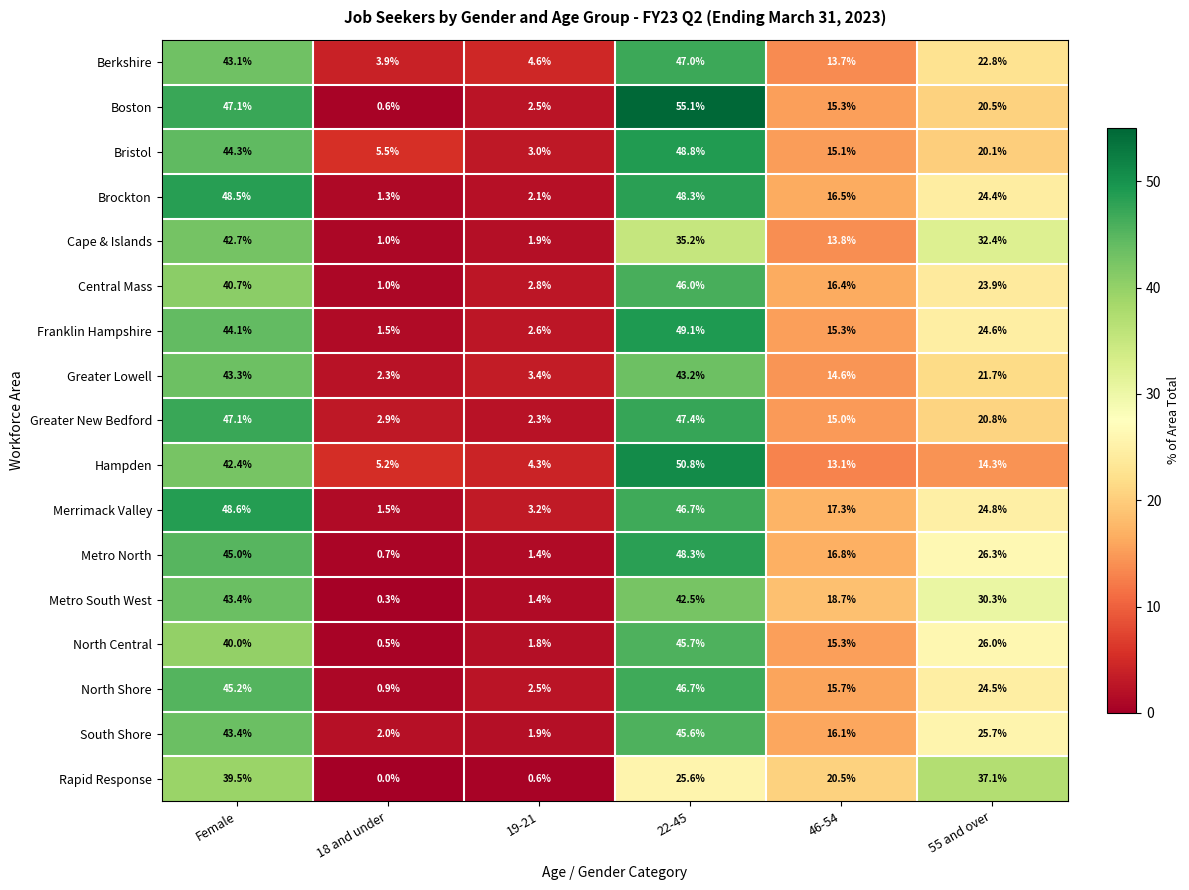

Which series changed the most between 18 and under and 19-21?

Bristol